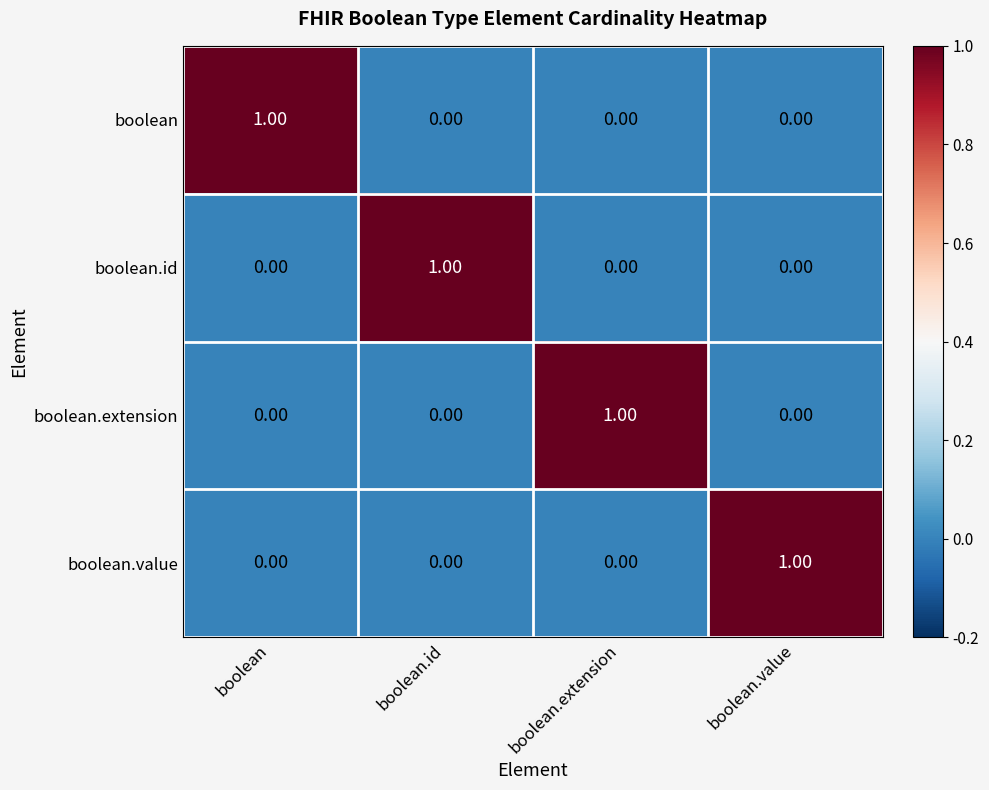

Is the value of boolean.id at boolean.id greater than the value of boolean.extension at boolean.id?

Yes